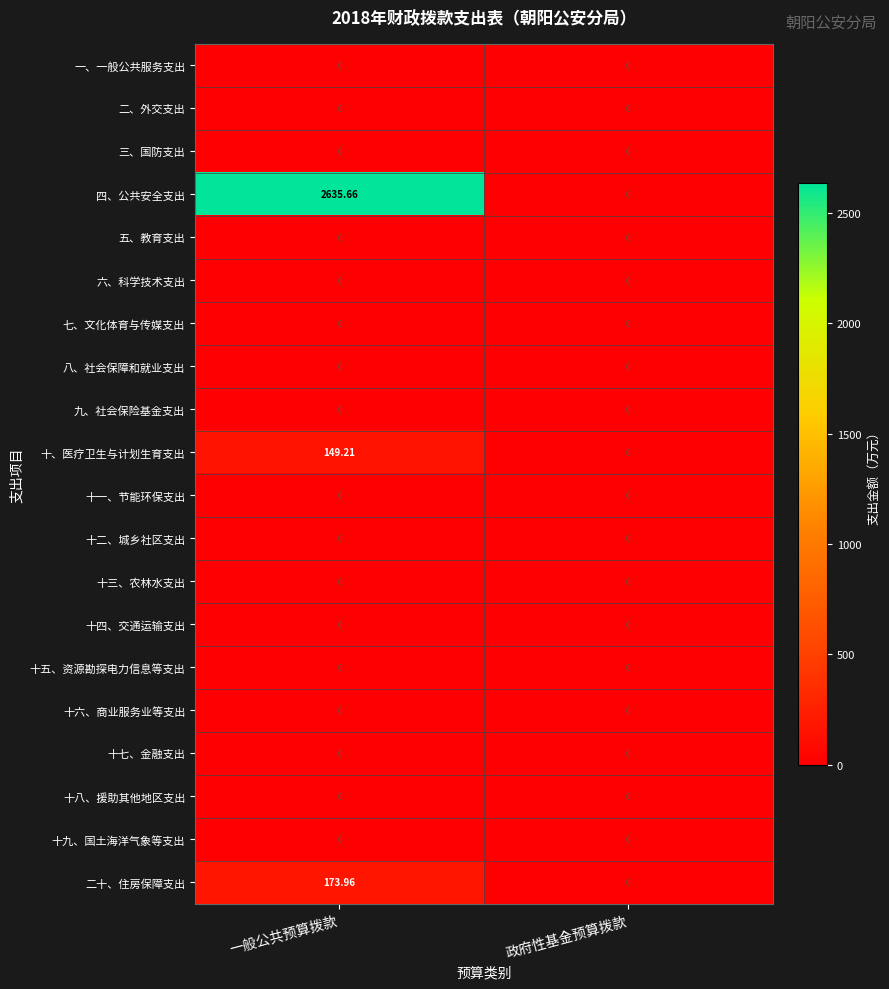

Which series has the widest spread of values?

四、公共安全支出